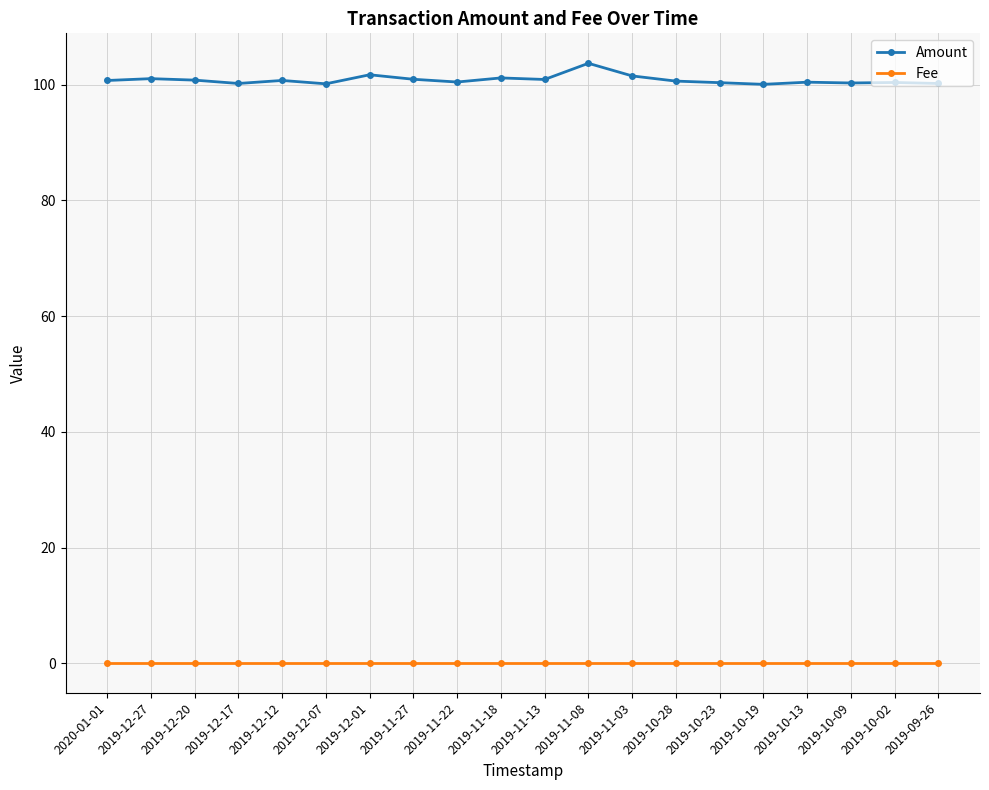

What is the difference between the highest and lowest values at 2019-12-17?

100.1